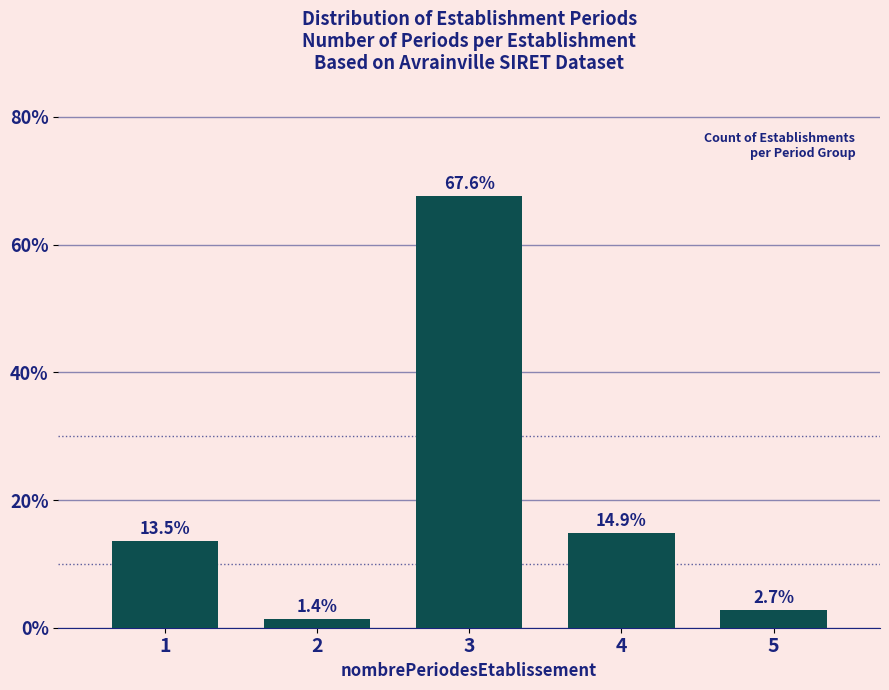

Reading right to left, what are all the values shown in this chart?

5=2.7	4=14.9	3=67.6	2=1.4	1=13.5